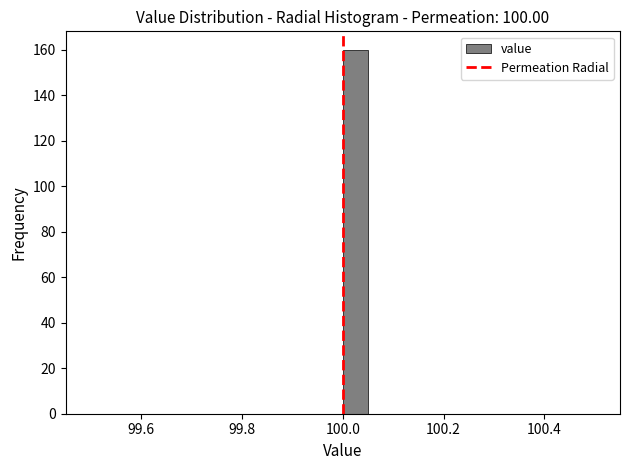

Read against the x-axis, roughly where is the centre of the tallest bar?

100.02